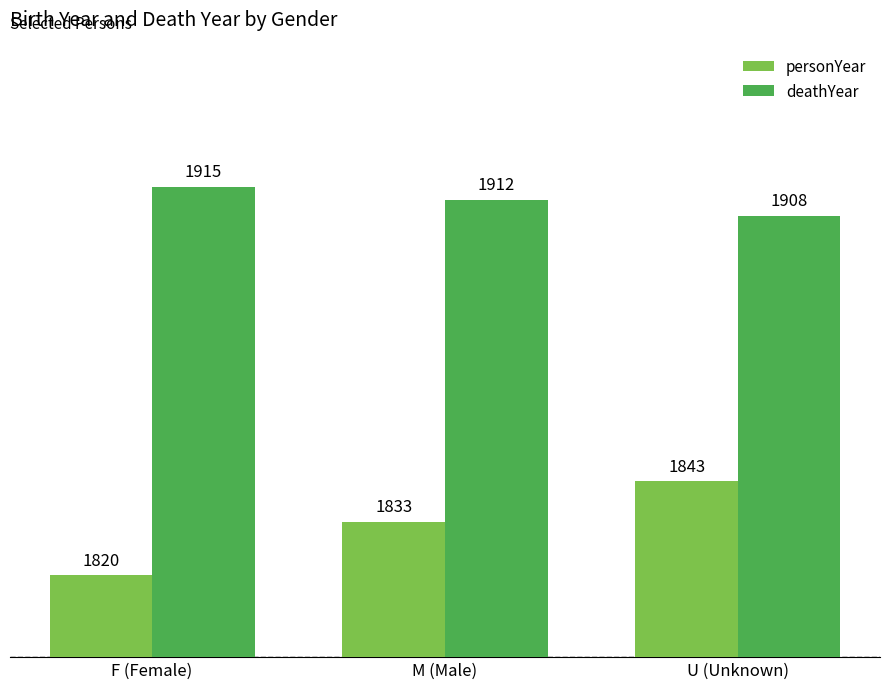

Which series has the largest total across all categories?

deathYear